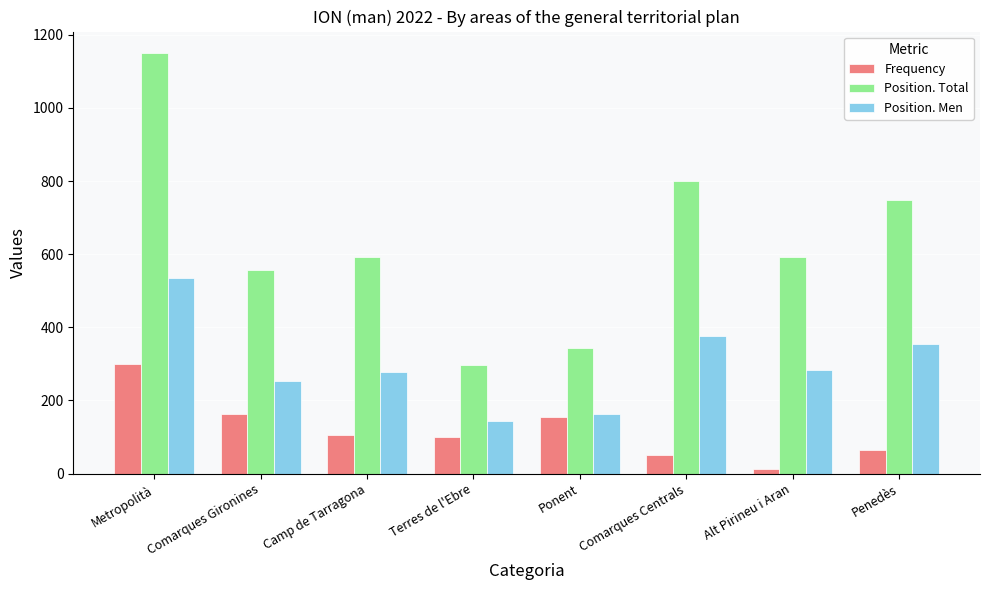

The value of Frequency at Ponent is 99. True or false?

False